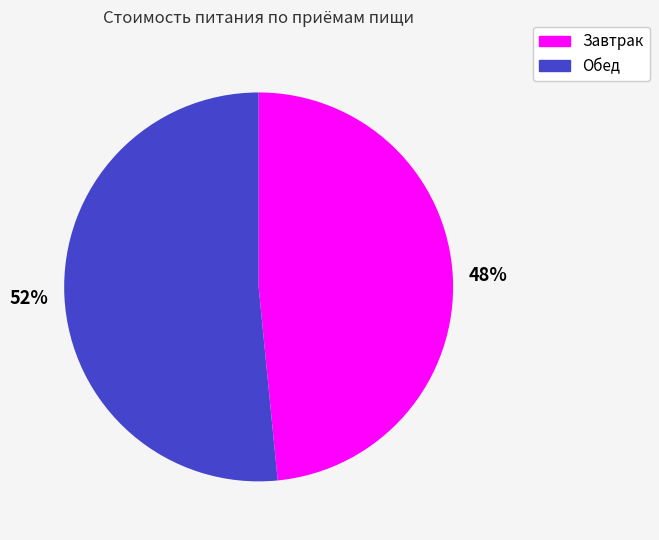

To the nearest percent, what is the combined percentage of Обед and Завтрак?

100%